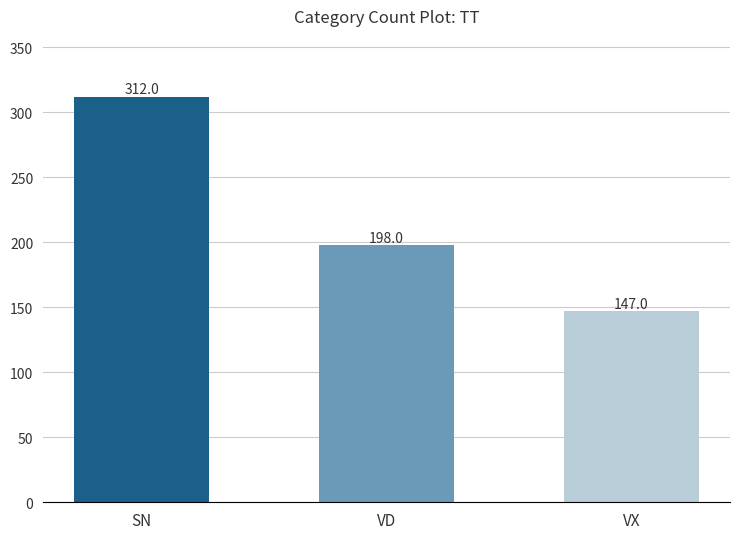

List the labels in order of value, largest first.

SN, VD, VX